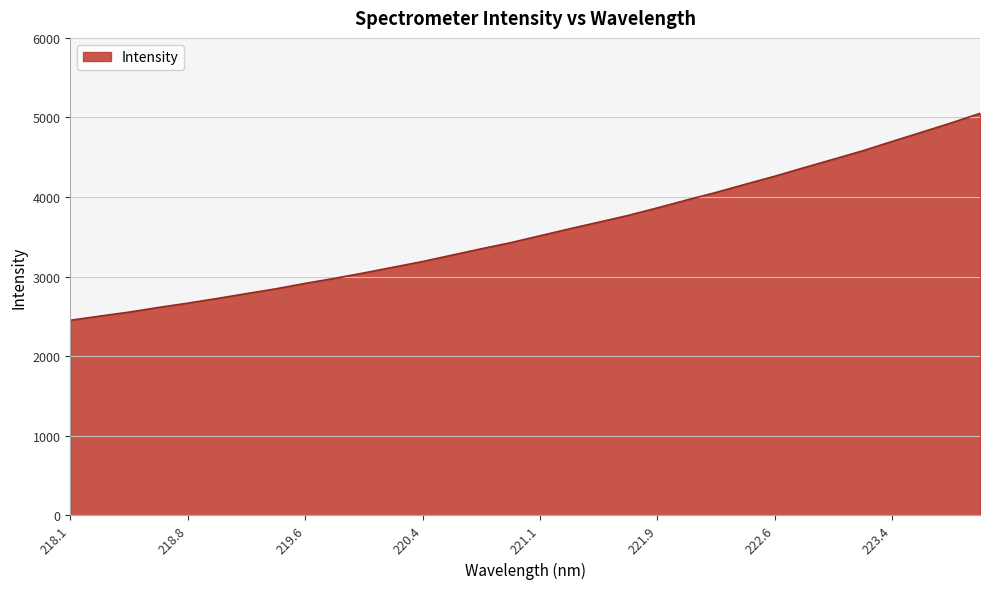

What is the difference between the maximum and minimum values?

2601.2